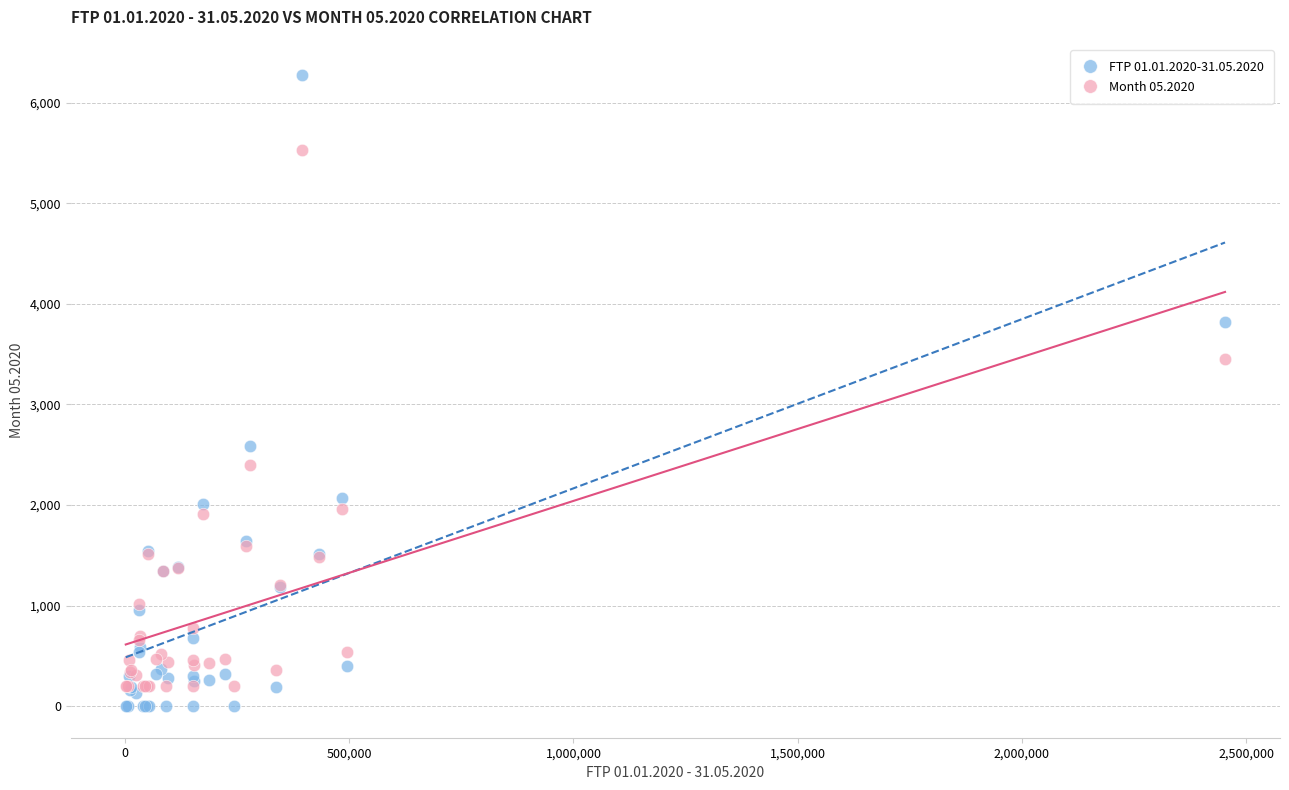

Across all series, what Y value is closest to 3136?

3449.6